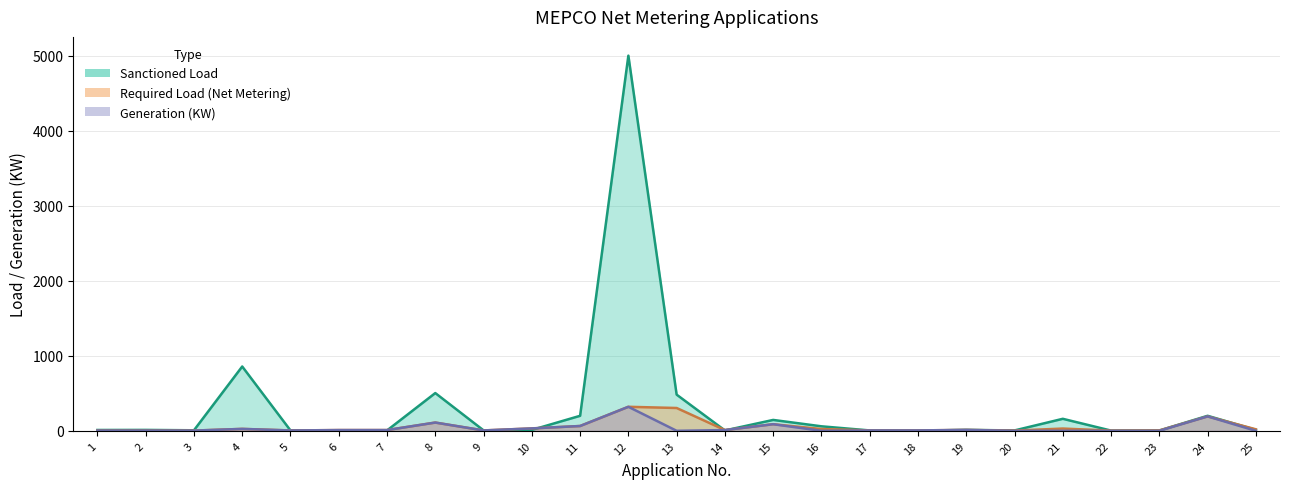

How many interior local peaks does the Sanctioned Load series have?

8